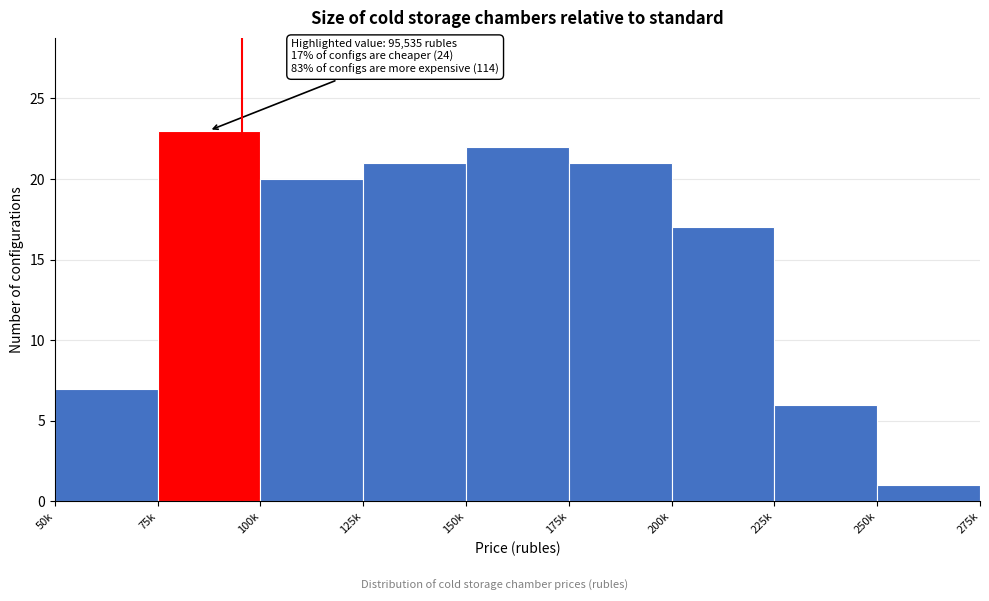

Reading right to left, transcribe all the data shown in this chart.

250k=1	225k=6	200k=17	175k=21	150k=22	125k=21	100k=20	75k=23	50k=7